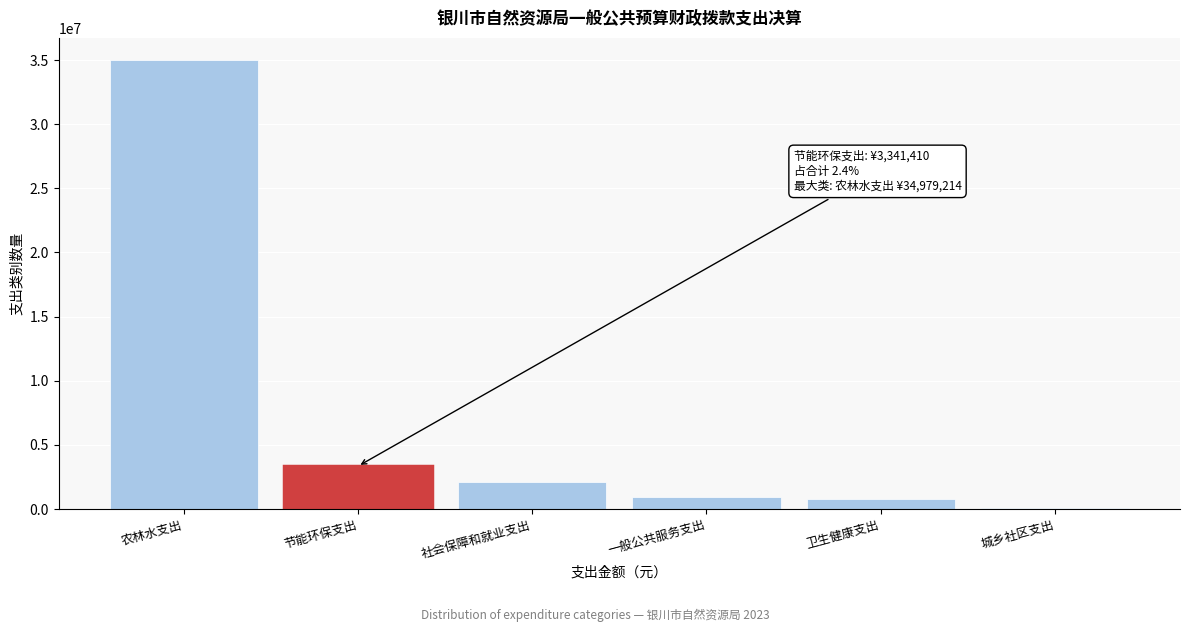

What is the sum of all values?

42210013.7